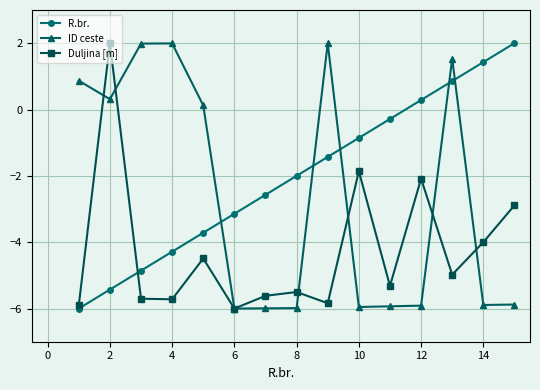

What is the value of the Duljina [m] point at the 9th from the left?

-5.8